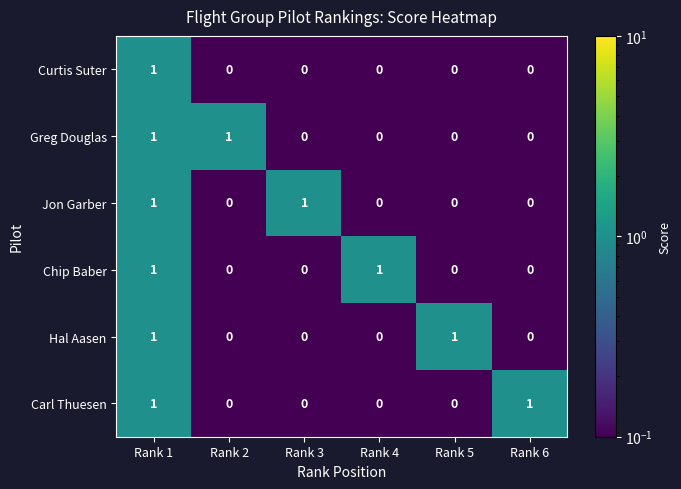

Is it true that Carl Thuesen equals -1 at Rank 2?

False